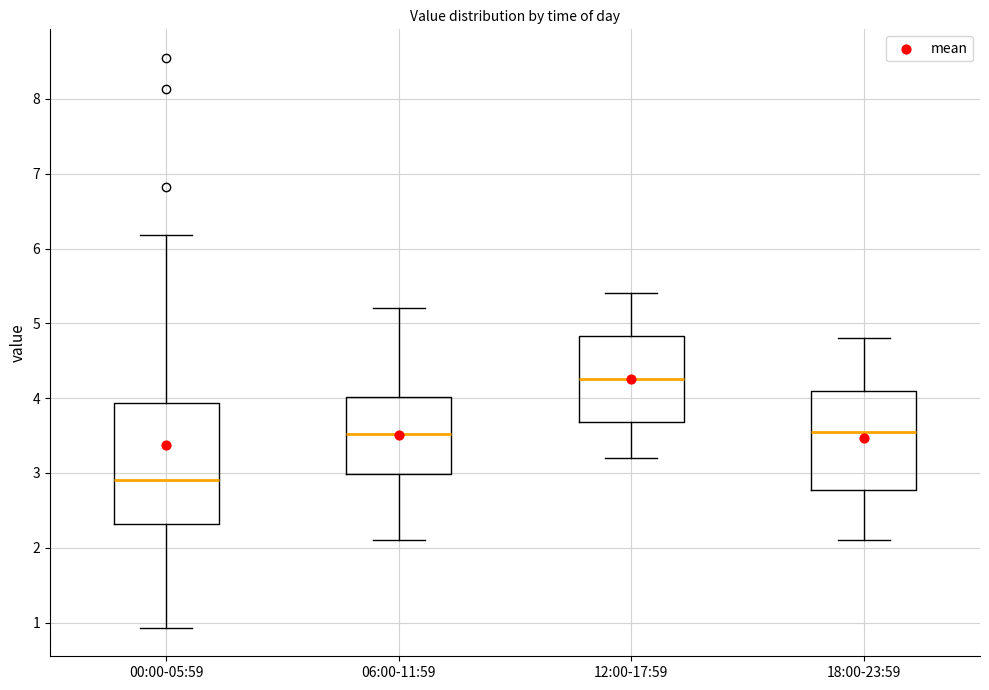

Where is the lower edge of the box for 00:00-05:59 on the y-axis? The values are not printed on the chart, so give them approximately, as read against the axis.

2.3